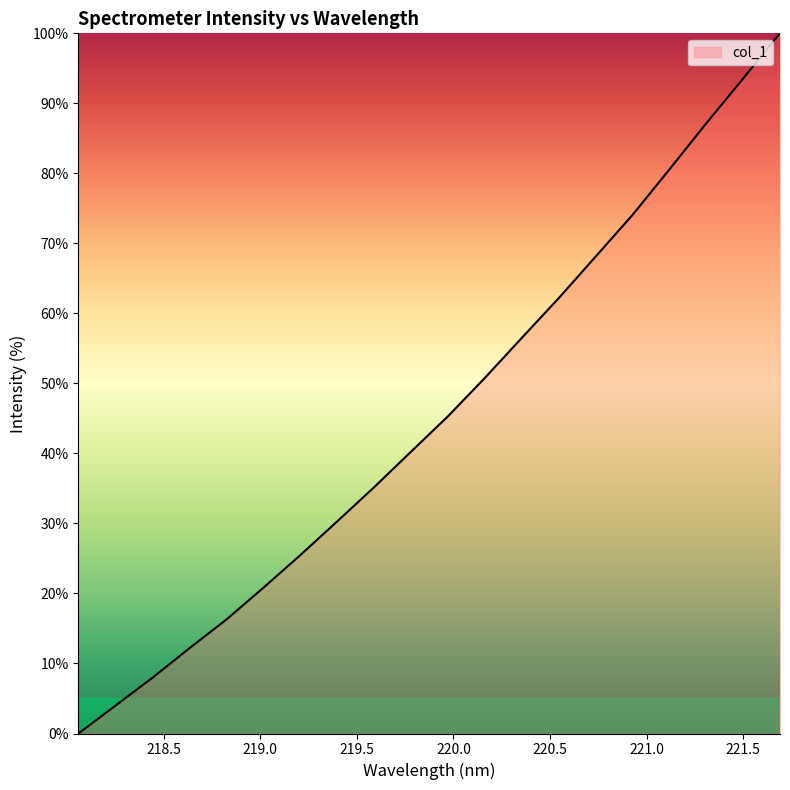

What is the greatest value displayed?

100.0